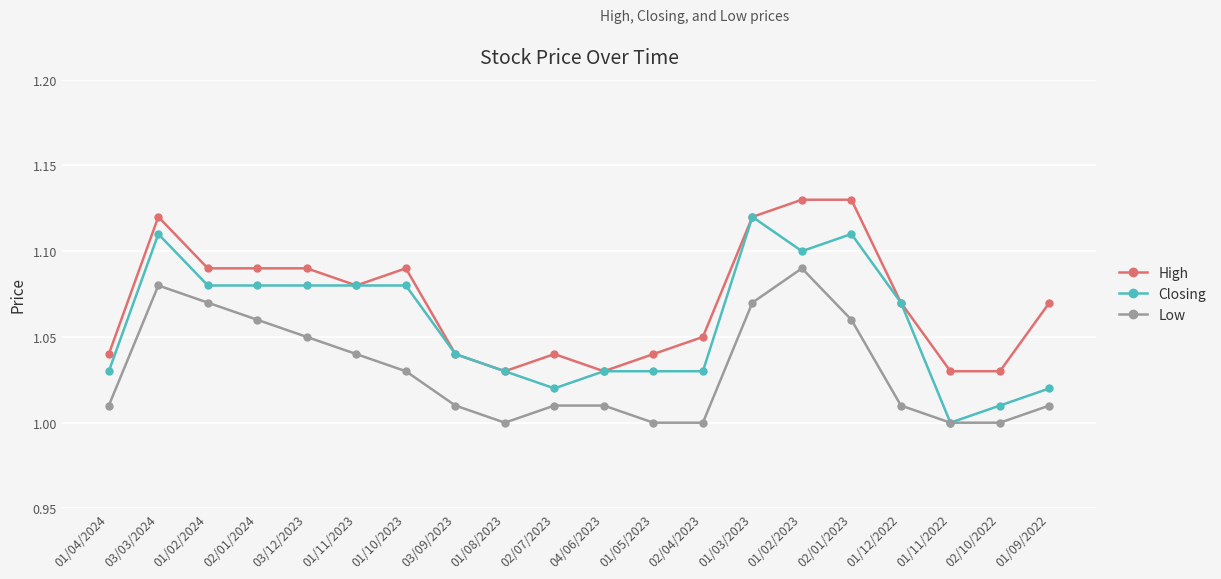

What position from the right is 01/08/2023?

12